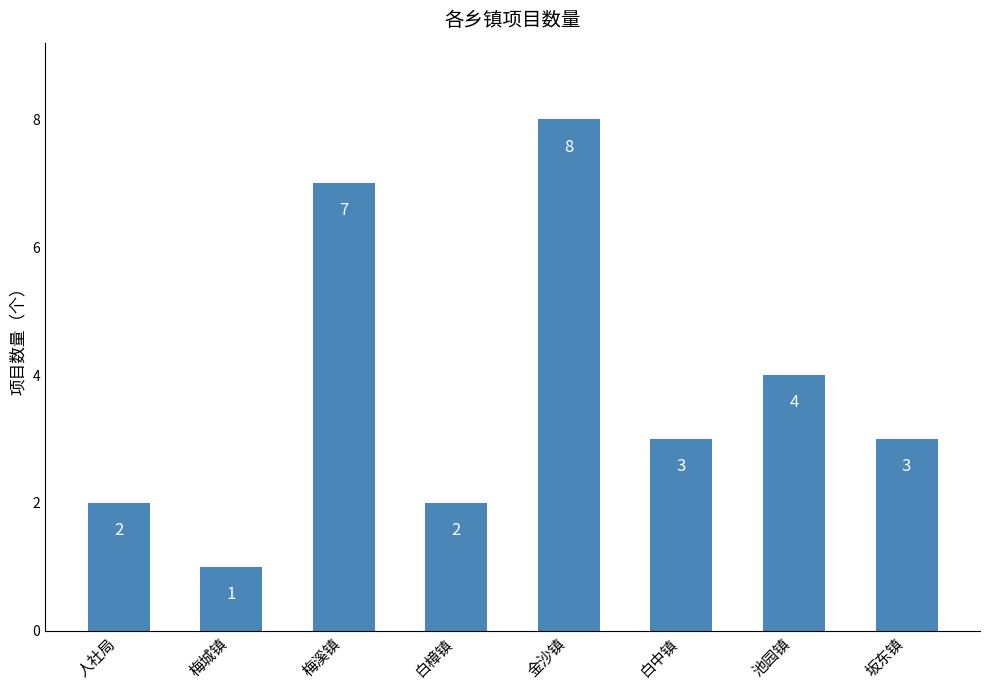

At which label is the value closest to 4?

池园镇